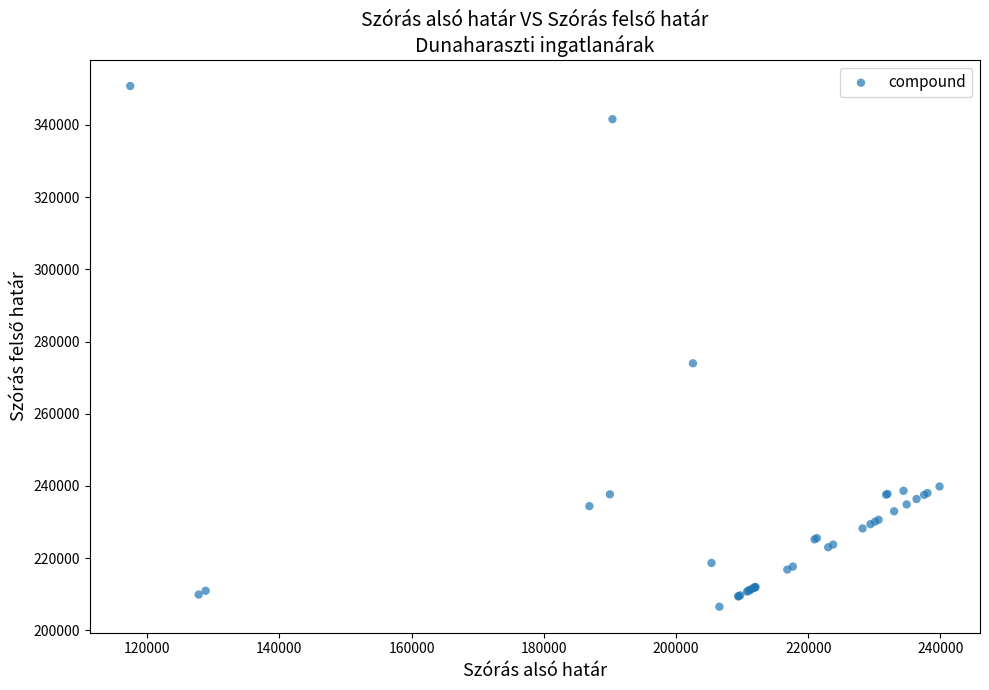

What Y value in the scatter plot is closest to 278668?

273976